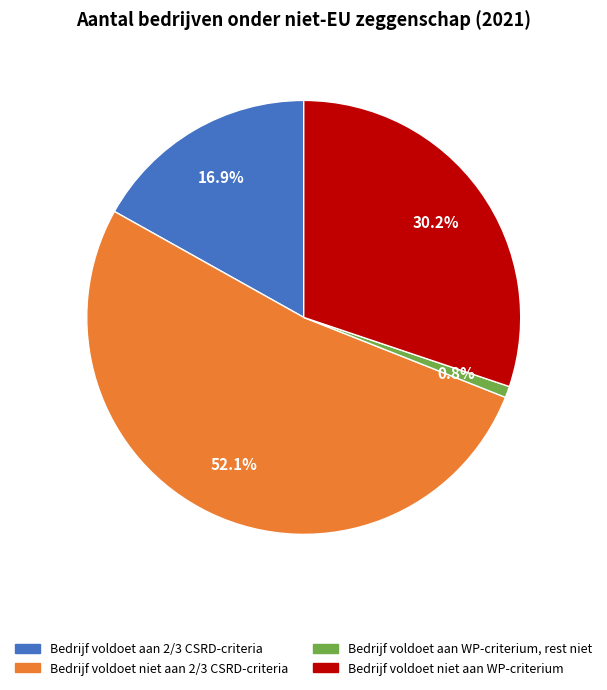

To the nearest percent, what percentage of the pie is Bedrijf voldoet niet aan 2/3 CSRD-criteria?

52%